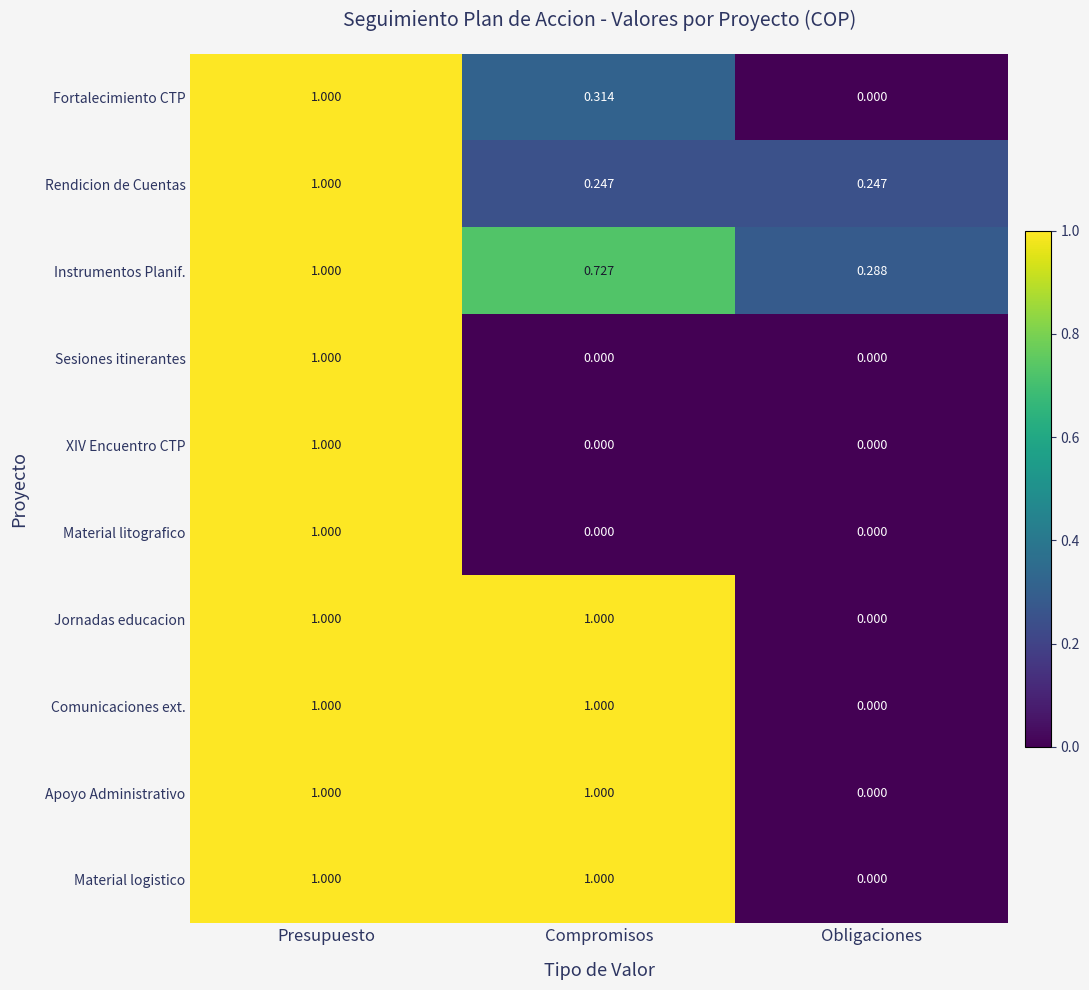

Where is Comunicaciones ext. nearest to the value 0?

Obligaciones